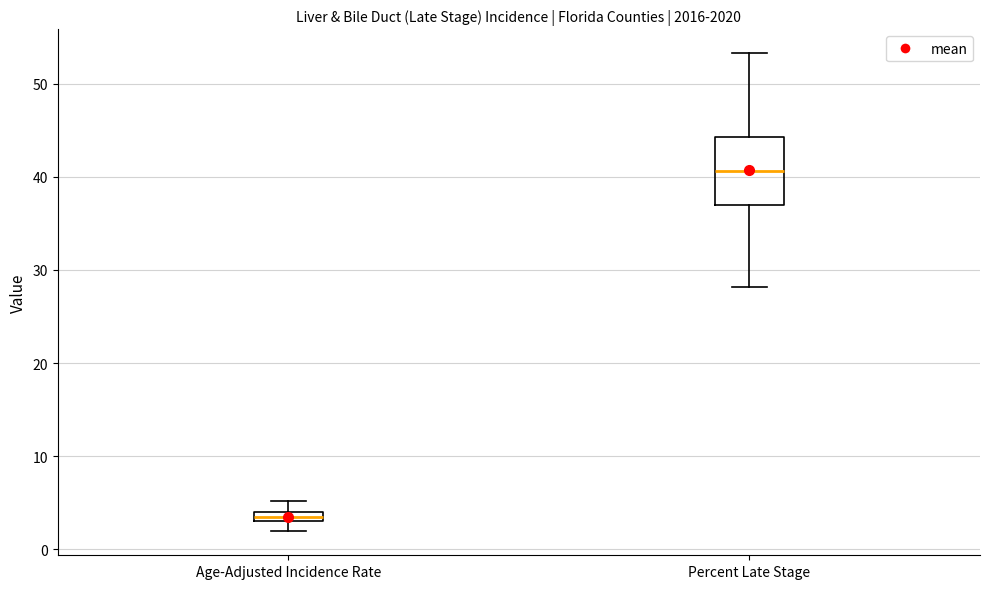

Which box has the highest median line?

Percent Late Stage